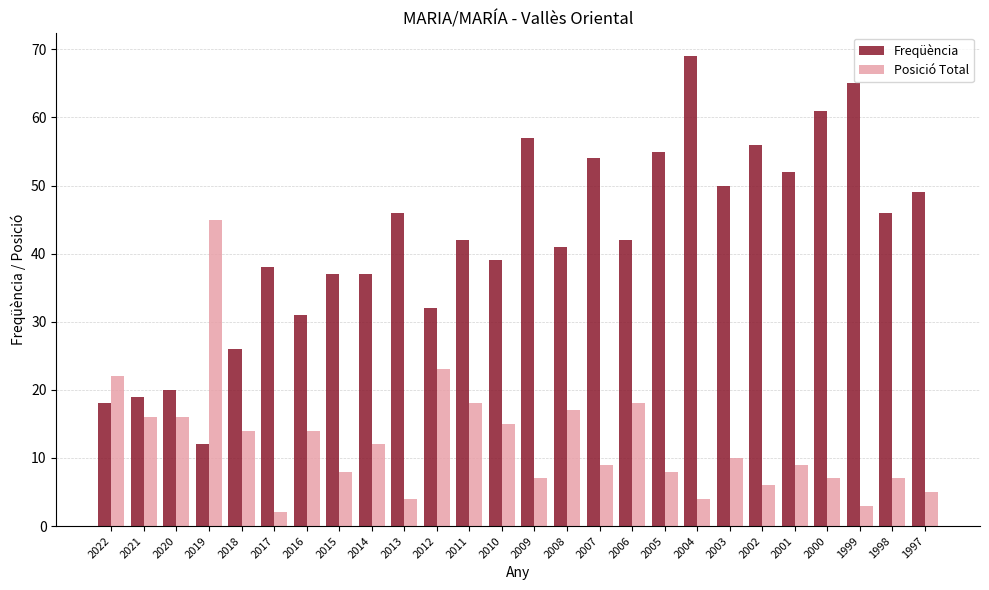

Count the number of categories in the chart.

26